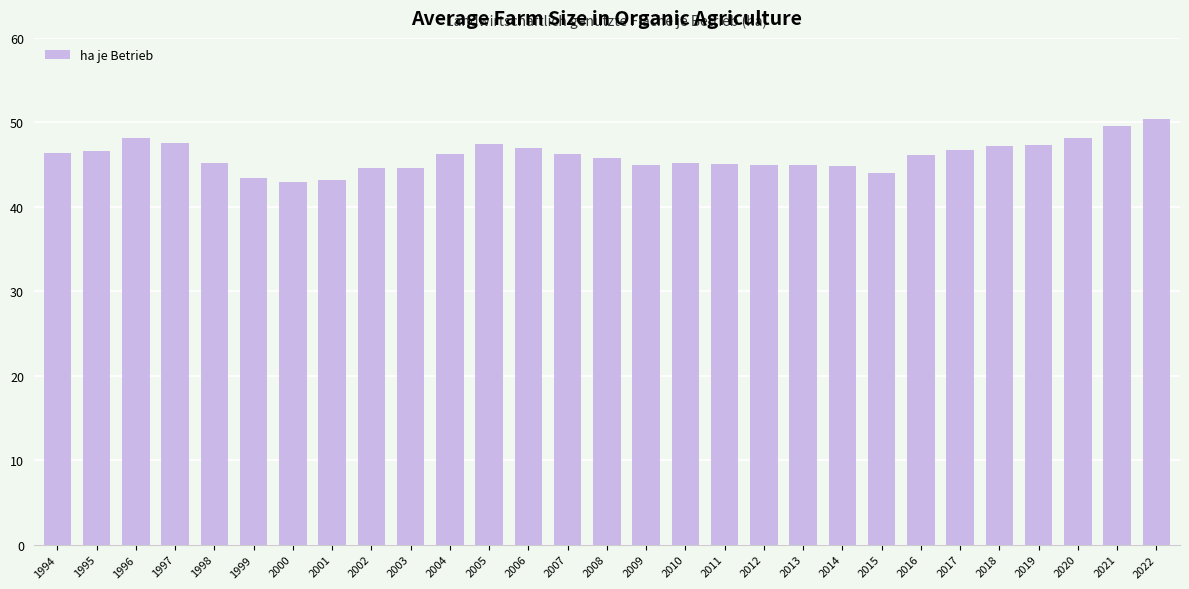

What is the average value?

46.0